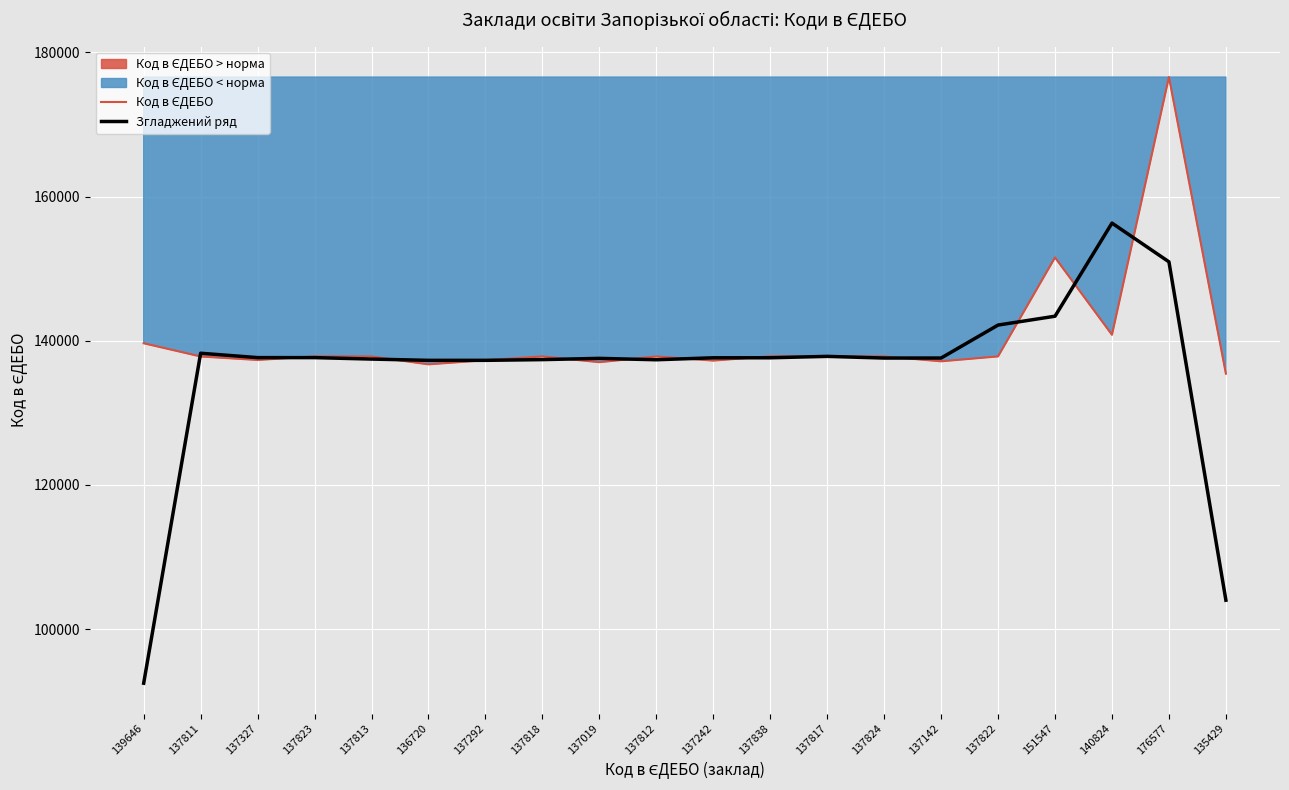

What position from the right is 137818?

13